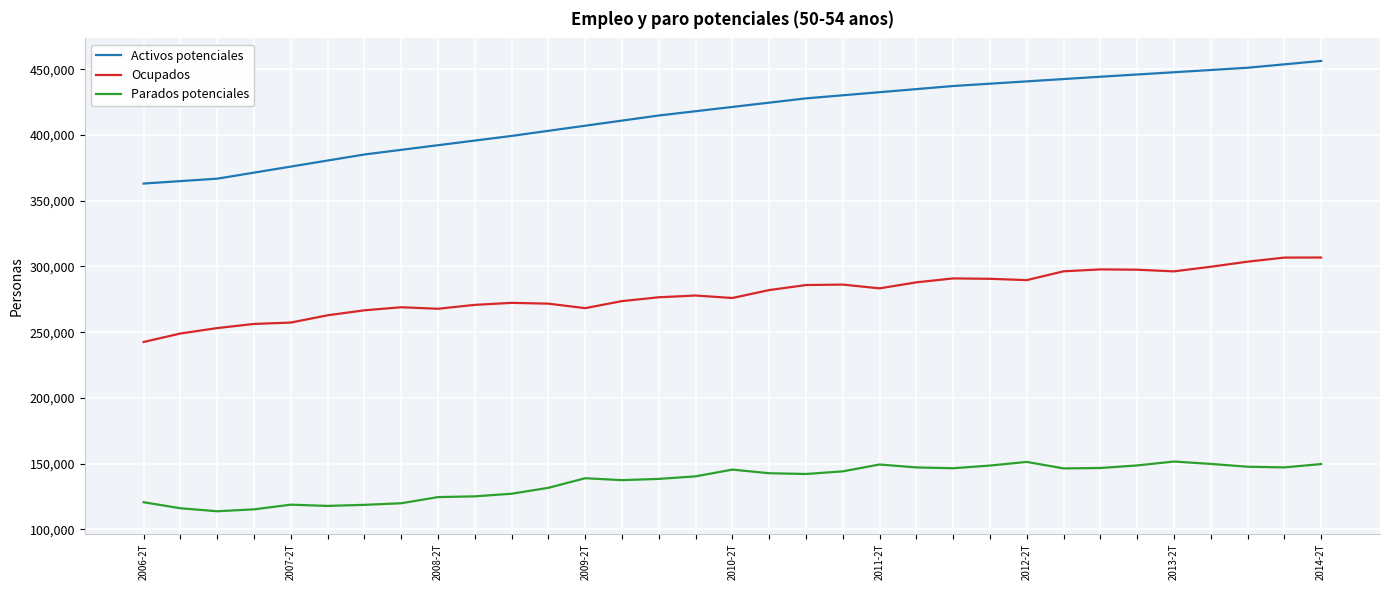

True or false: Ocupados and Parados potenciales cross at least once.

False